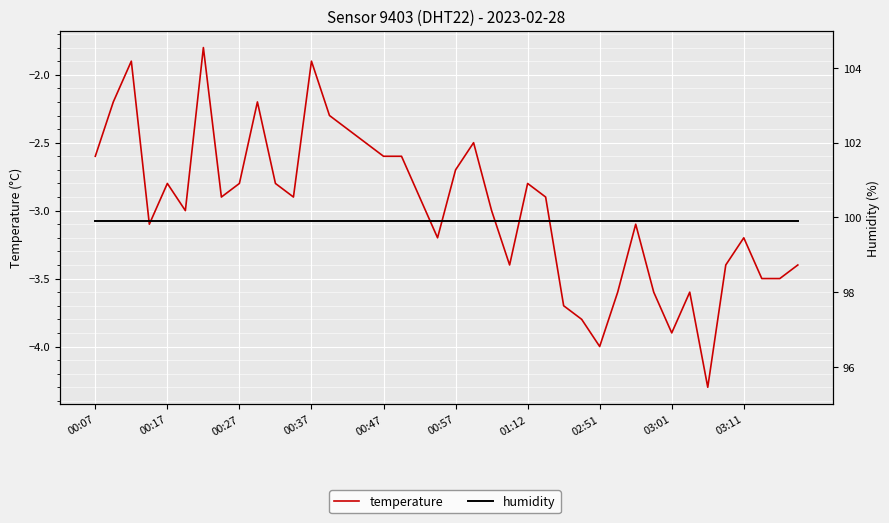

The temperature series shows -0.6 at 15. True or false?

False